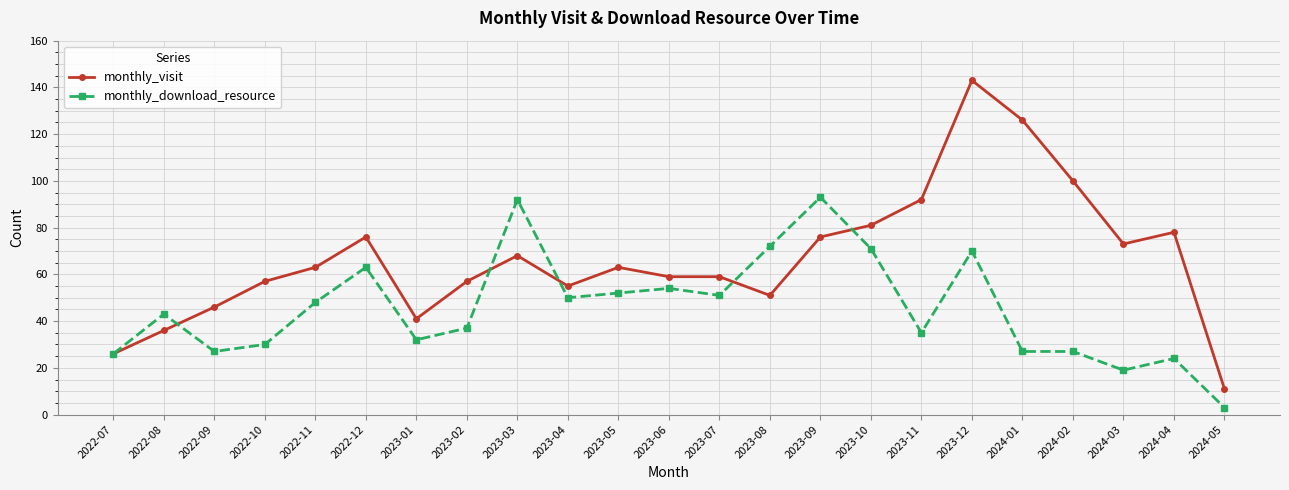

At which category is the sum across all series the highest?

2023-12